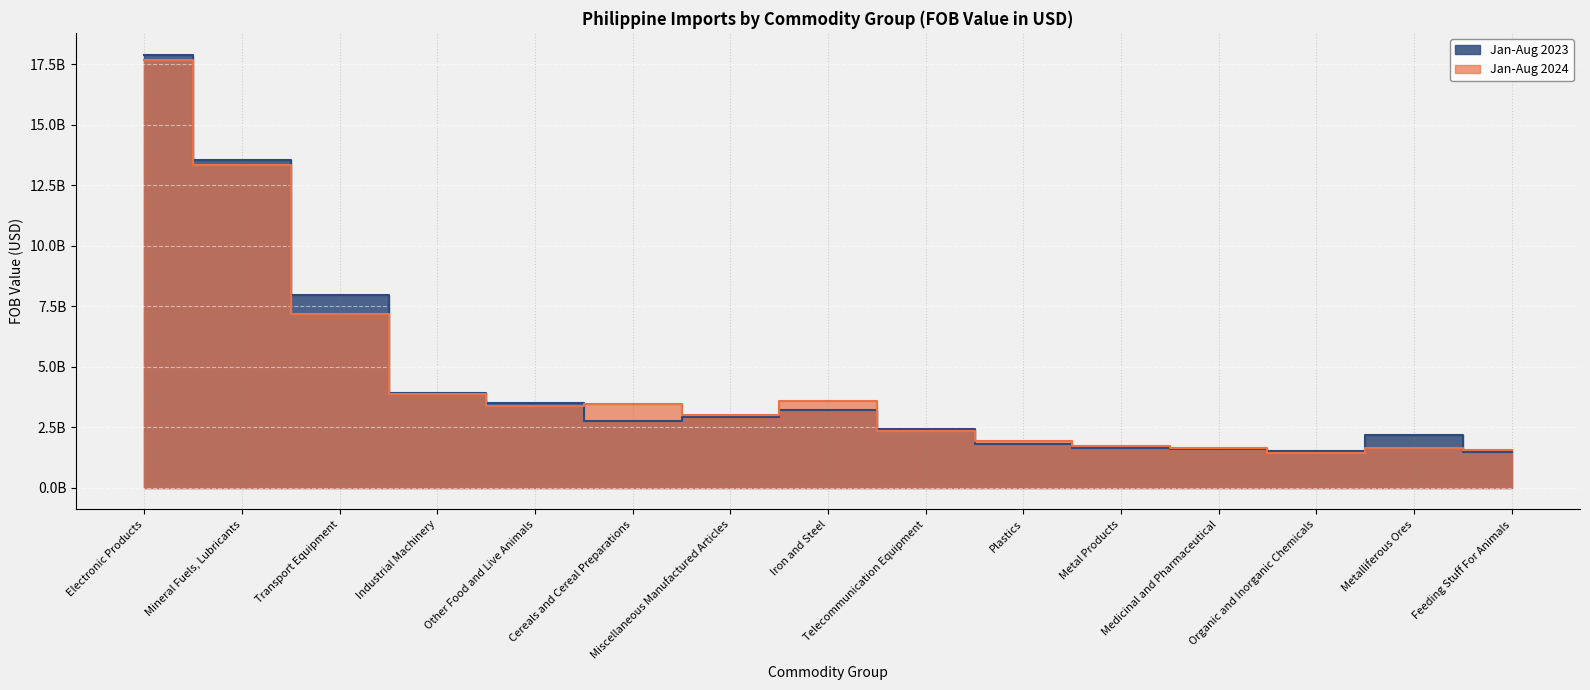

List the series in order of their overall mean, lowest first.

Jan-Aug 2024, Jan-Aug 2023